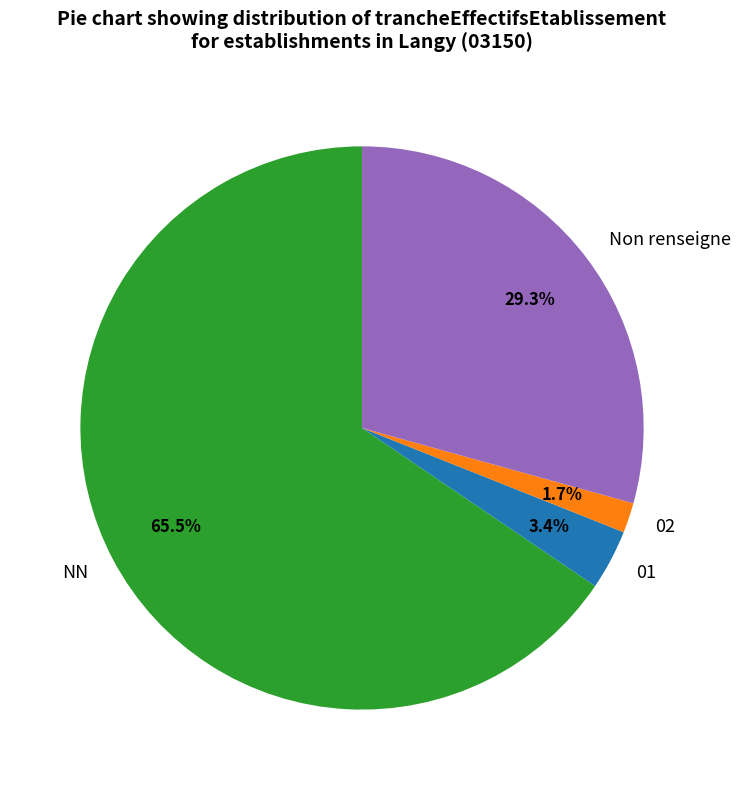

Is there a majority slice in this chart?

Yes